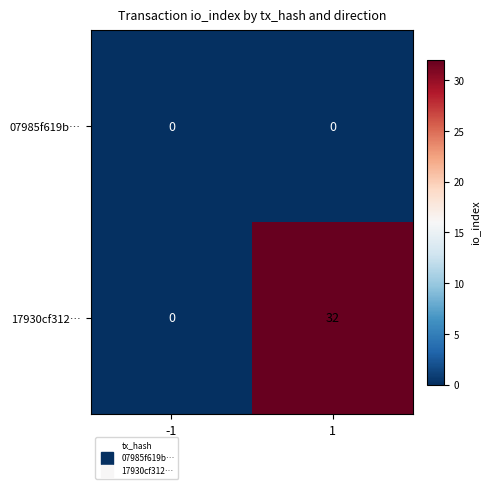

What is the difference between the maximum and minimum values in the 17930cf312… series?

32